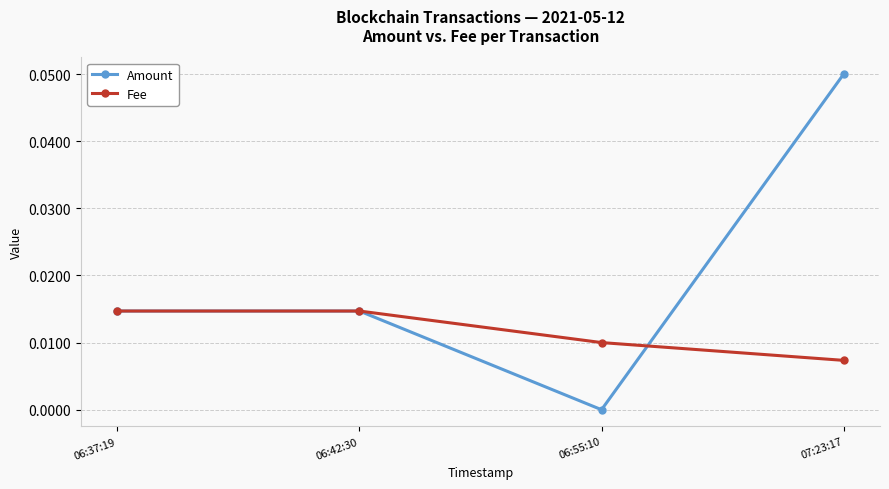

Count the number of categories in the chart.

4